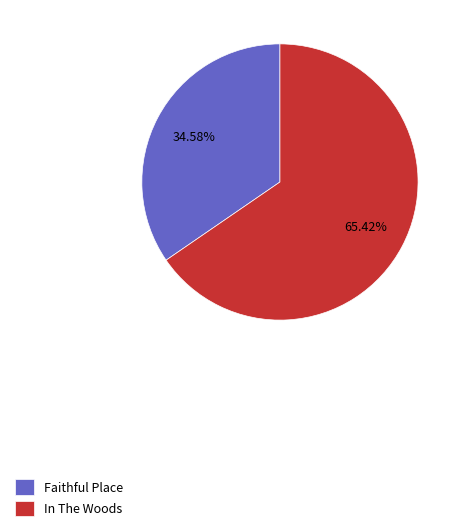

Between In The Woods and Faithful Place, which is larger?

In The Woods